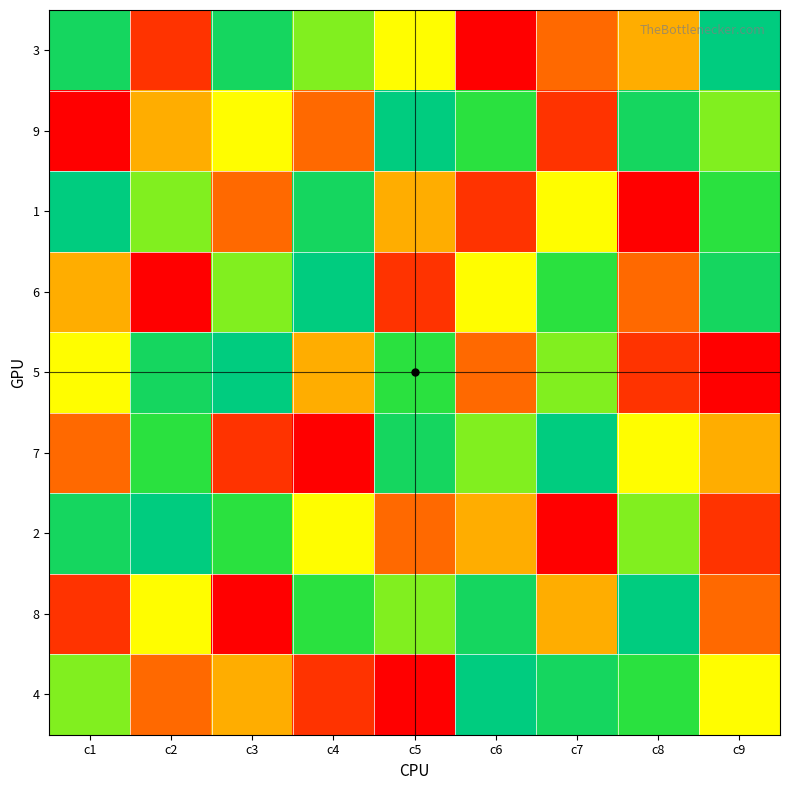

What is the total value across all series at c9?

45